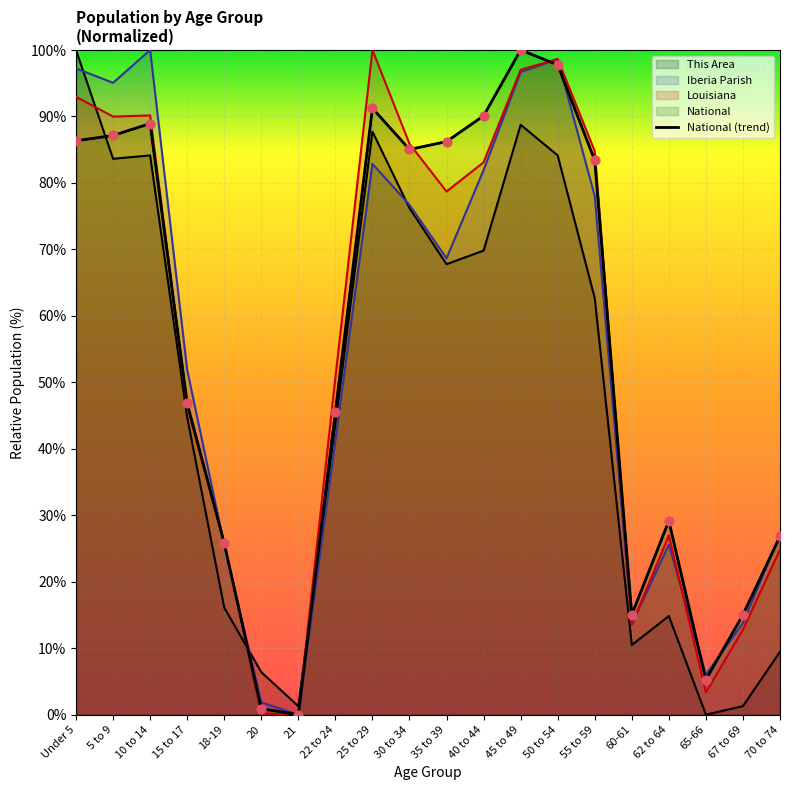

Approximately how many times larger is the value at Under 5 compared to 70 to 74?

3.2